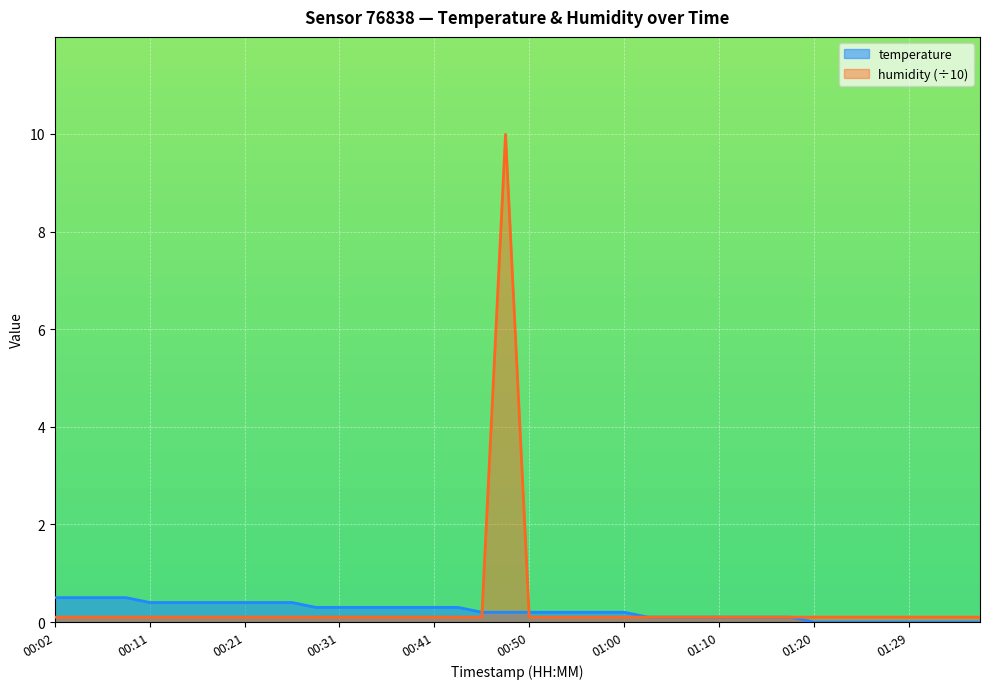

Which category has the lowest value across all series?

01:20